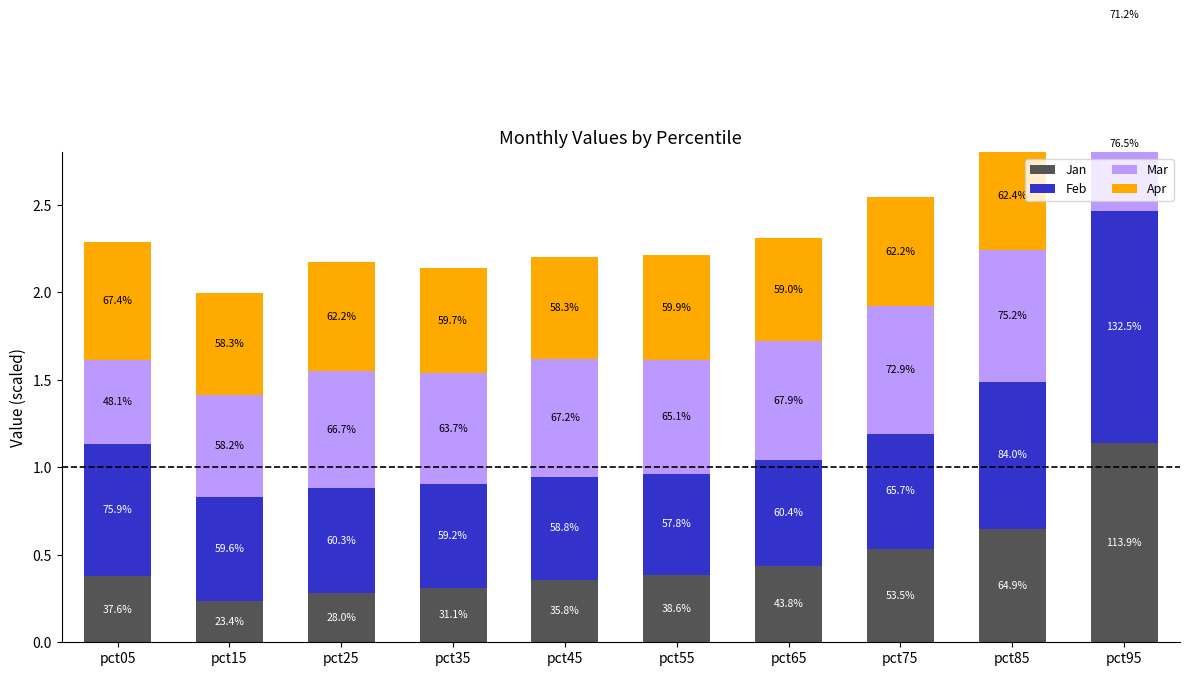

Between pct45 and pct85, which is larger?

pct85